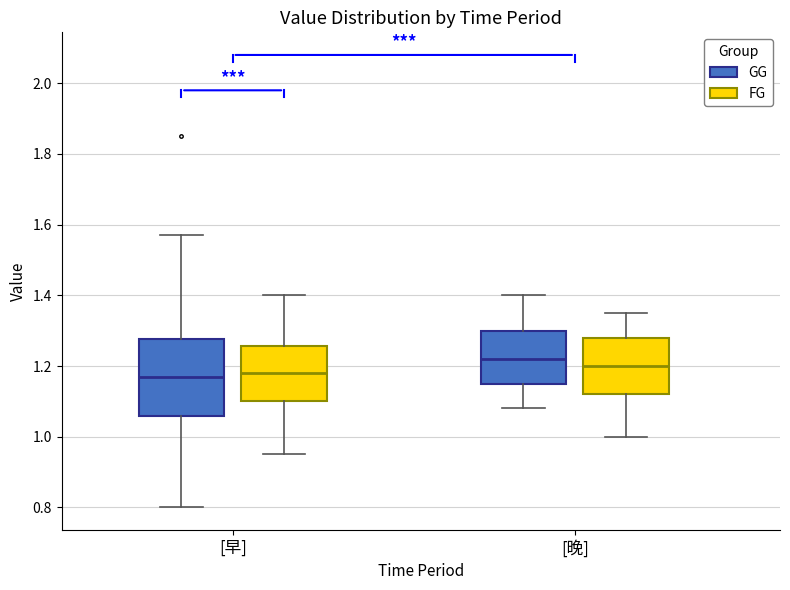

Where does the median line of the box for [晚] (FG) sit on the y-axis? The values are not printed on the chart, so give them approximately, as read against the axis.

1.20